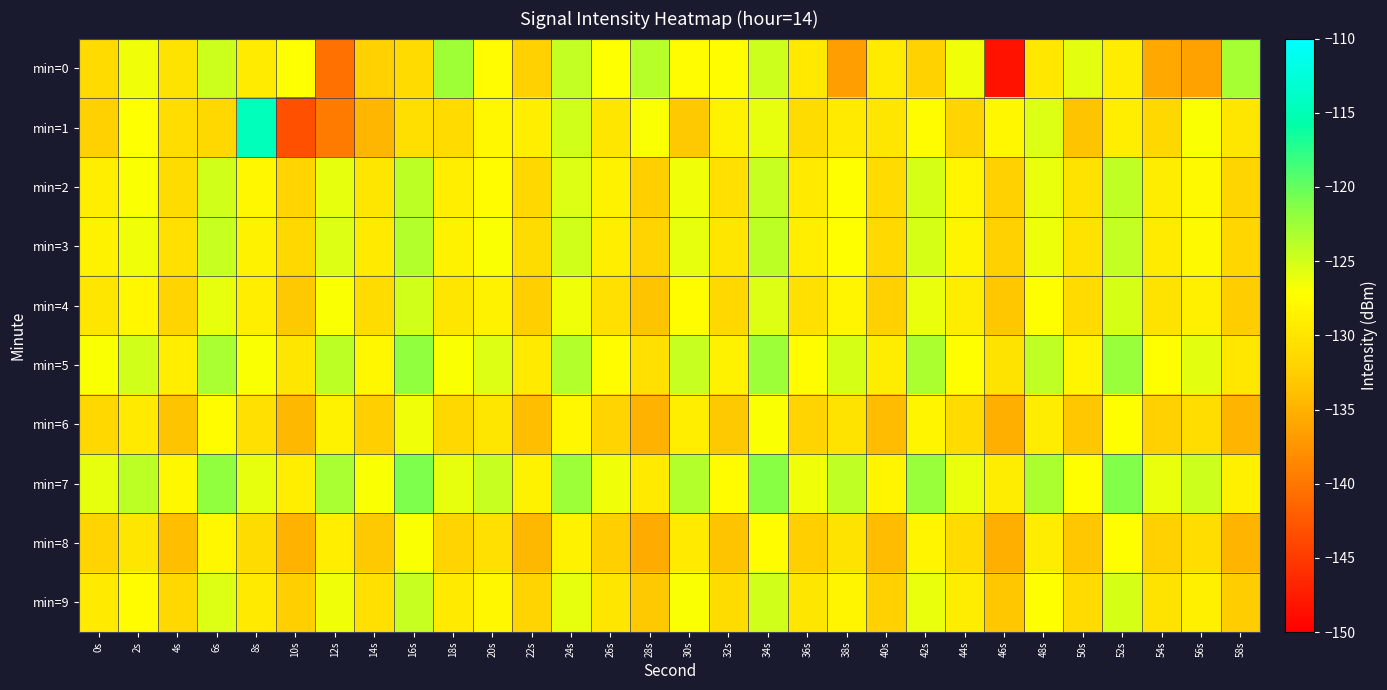

What is the total value across all series at 26s?

-1293.6